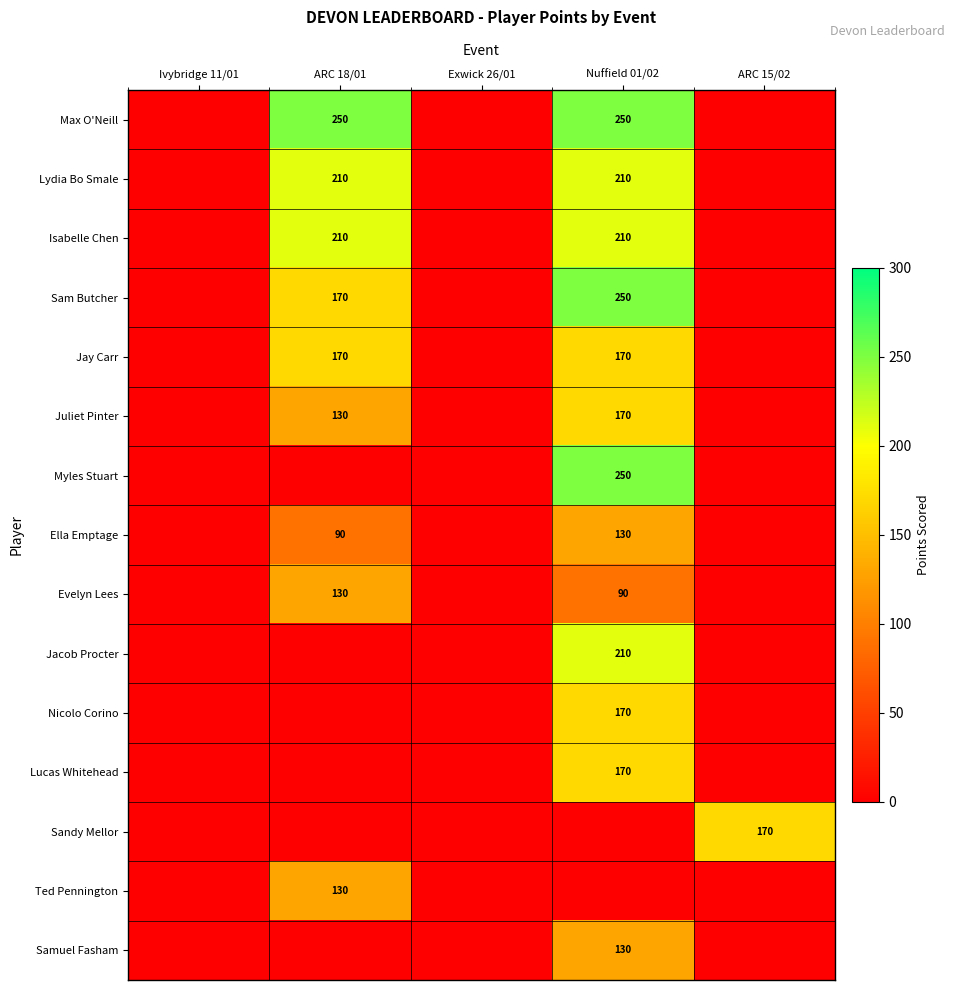

The Jay Carr series shows 56 at ARC 18/01. True or false?

False